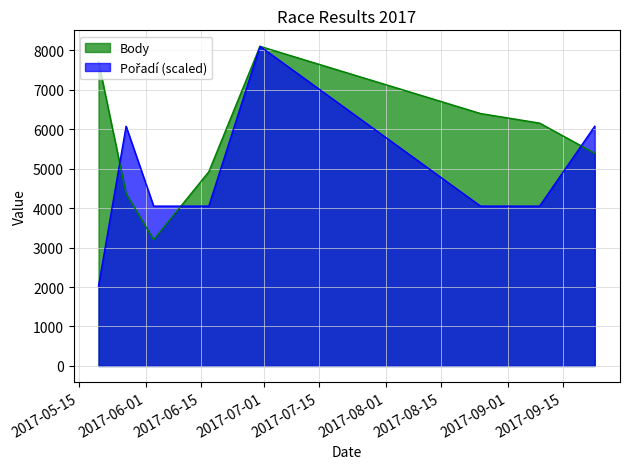

What is the average value of the Pořadí series?

4809